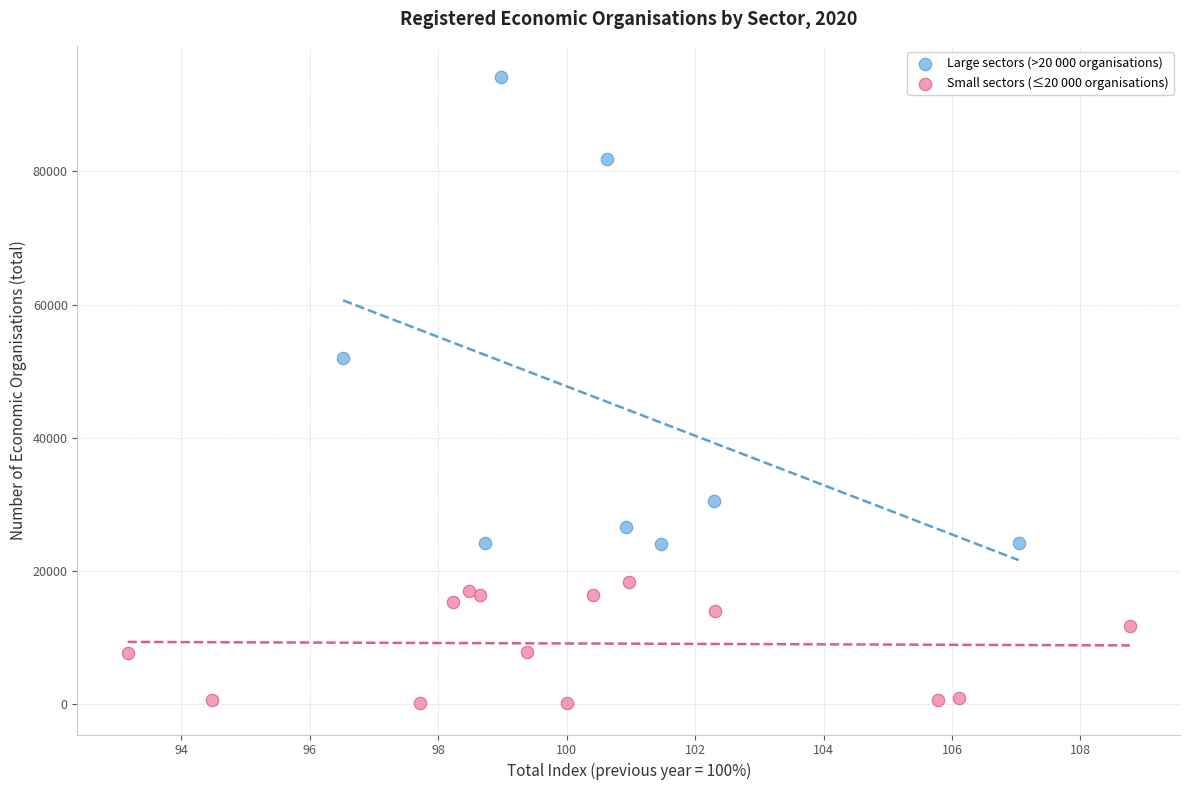

Which series has the widest spread of Y values?

Large sectors (>20 000 organisations)